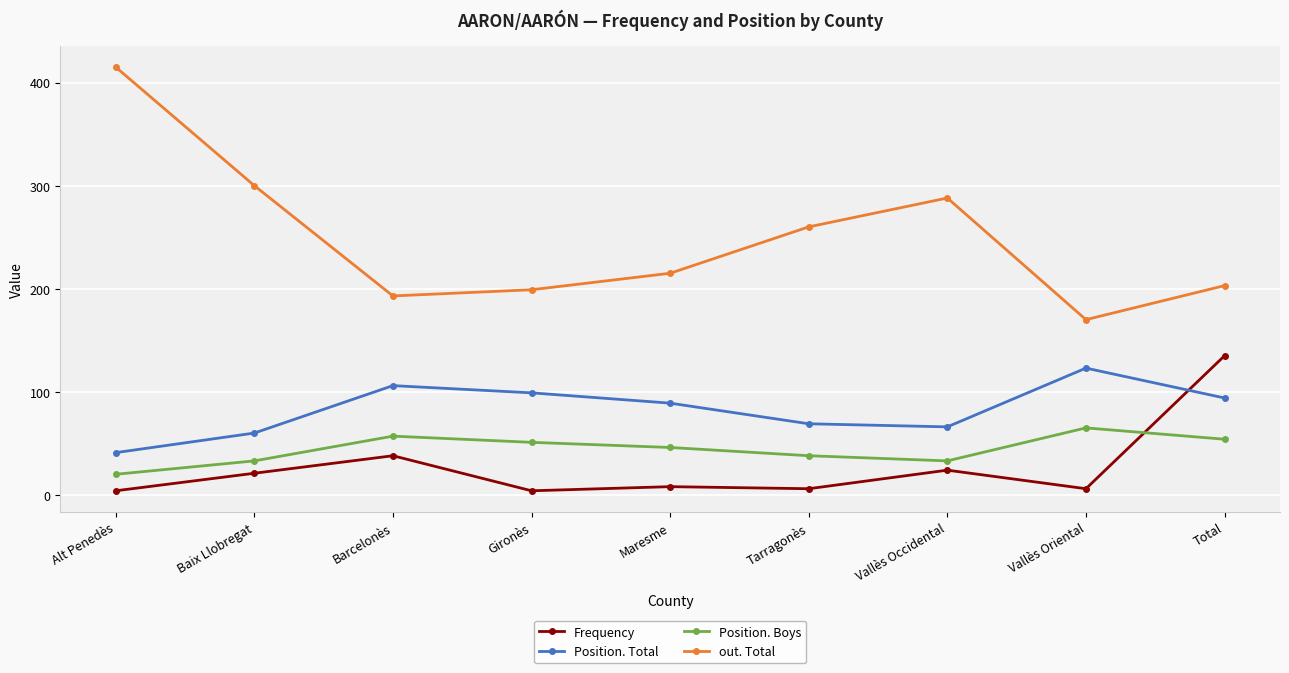

What are all the series names shown in the legend?

Frequency, Position. Total, Position. Boys, out. Total